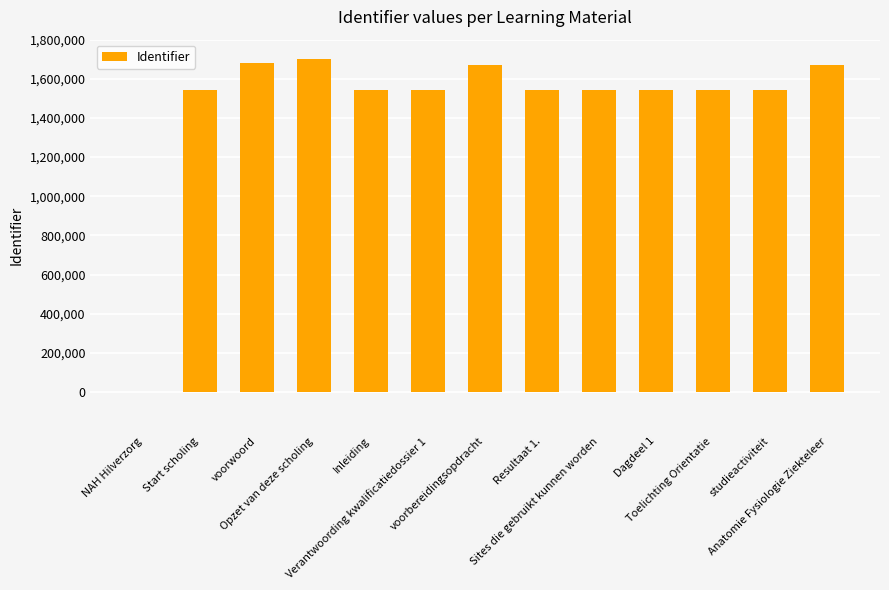

What is the sum of all values?

19077230